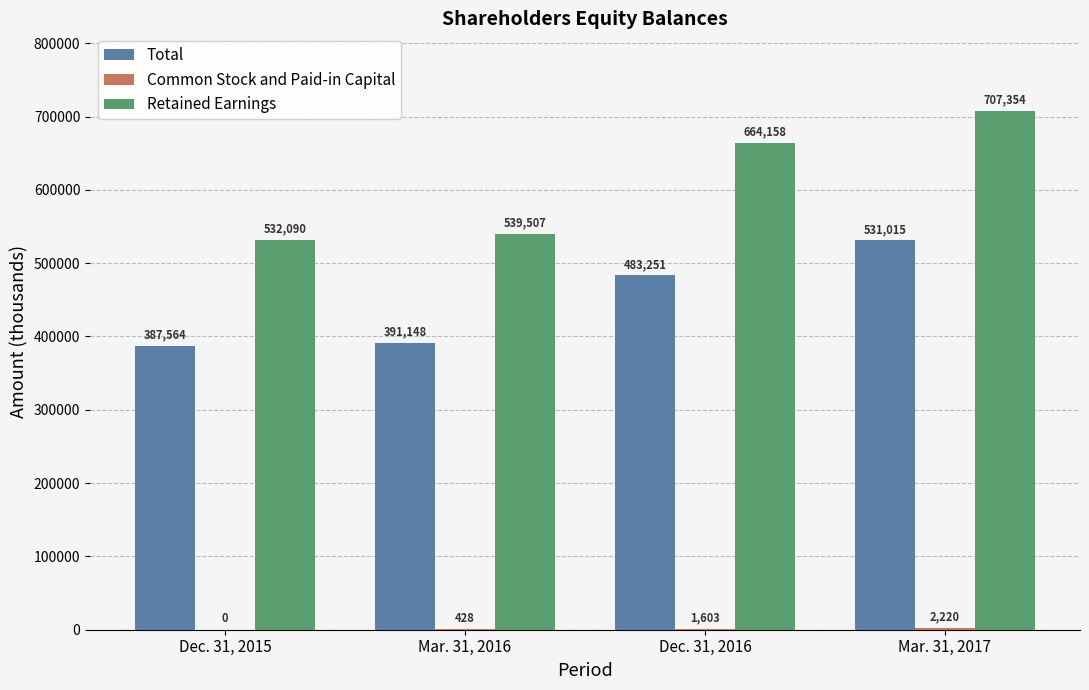

At which category is the sum across all series the highest?

Mar. 31, 2017